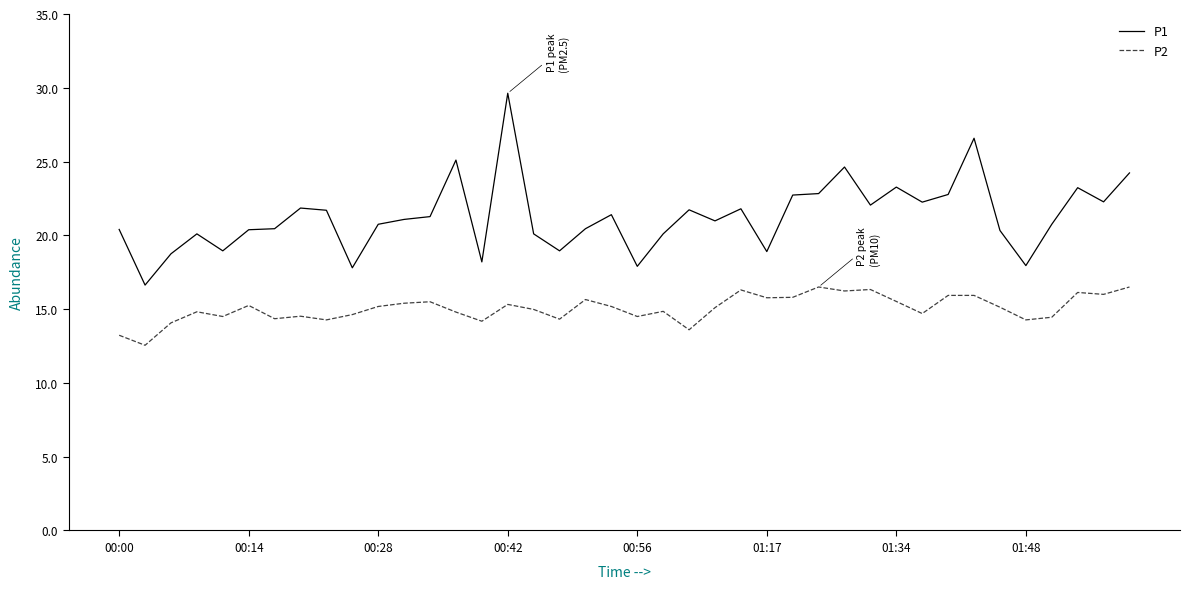

Which series has the largest range (max minus min)?

P1